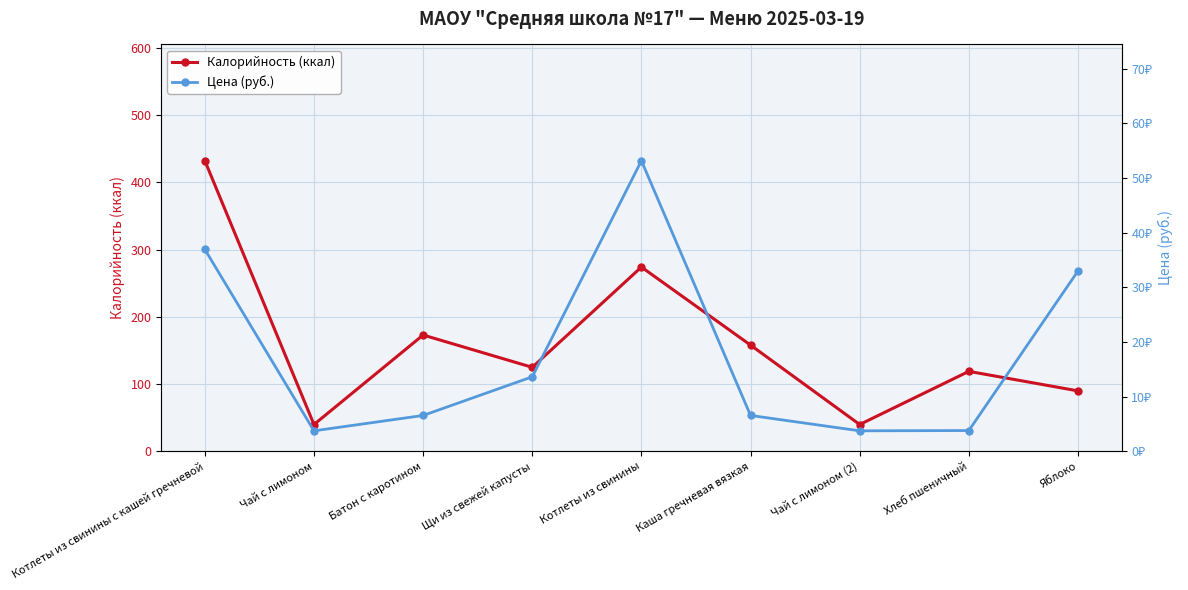

True or false: Калорийность (ккал) and Цена (руб.) cross at least once.

False